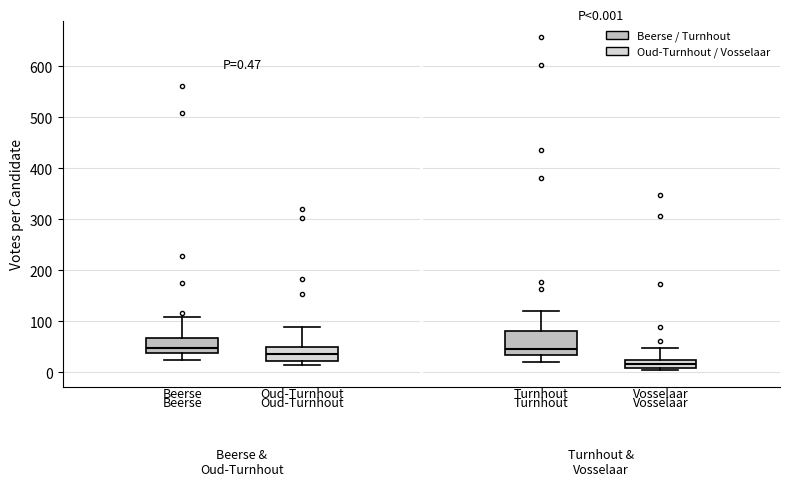

Which box is the tallest, from its lower edge to its upper edge?

Turnhout